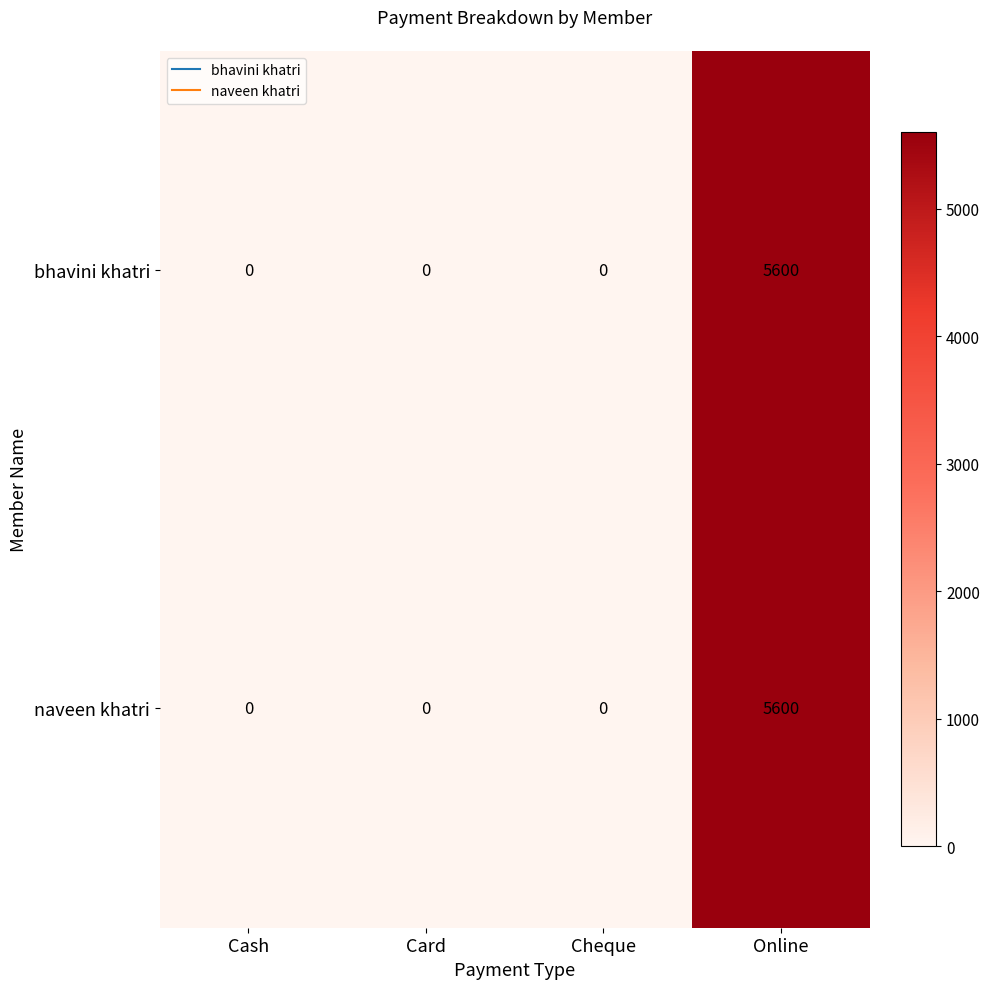

The naveen khatri series shows 0 at Card. True or false?

True